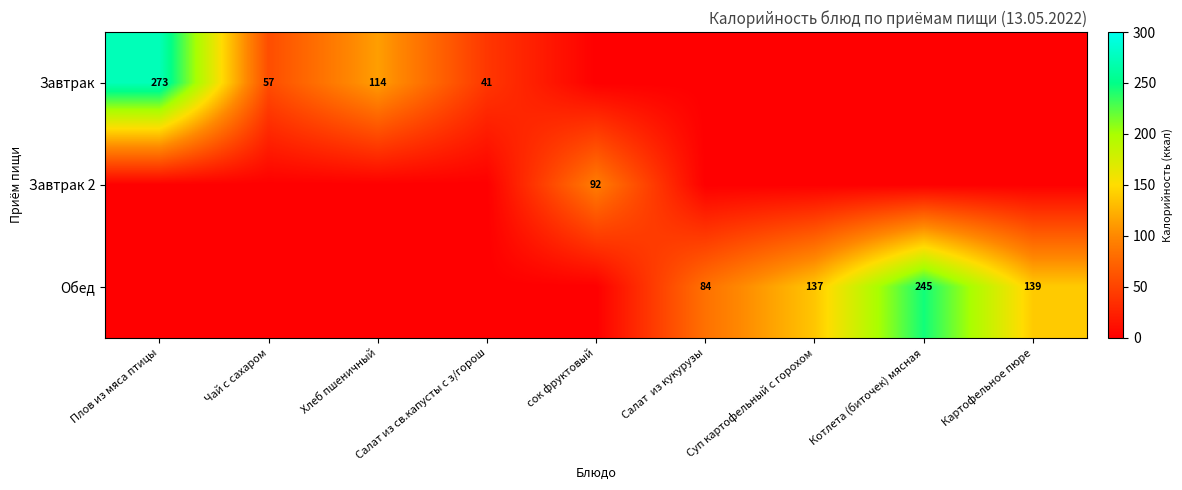

Which category has the highest value across all series?

Плов из мяса птицы